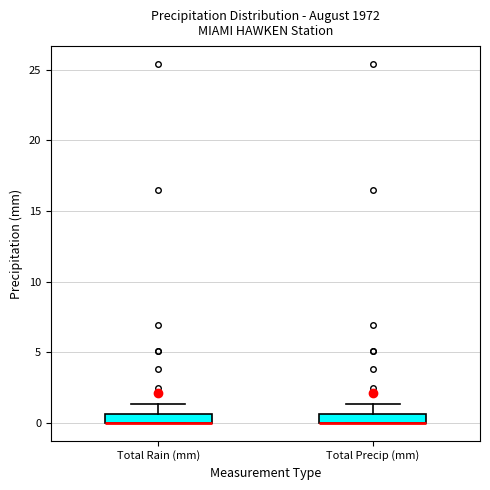

Where is the upper edge of the box for Total Precip (mm) on the y-axis? The values are not printed on the chart, so give them approximately, as read against the axis.

0.5